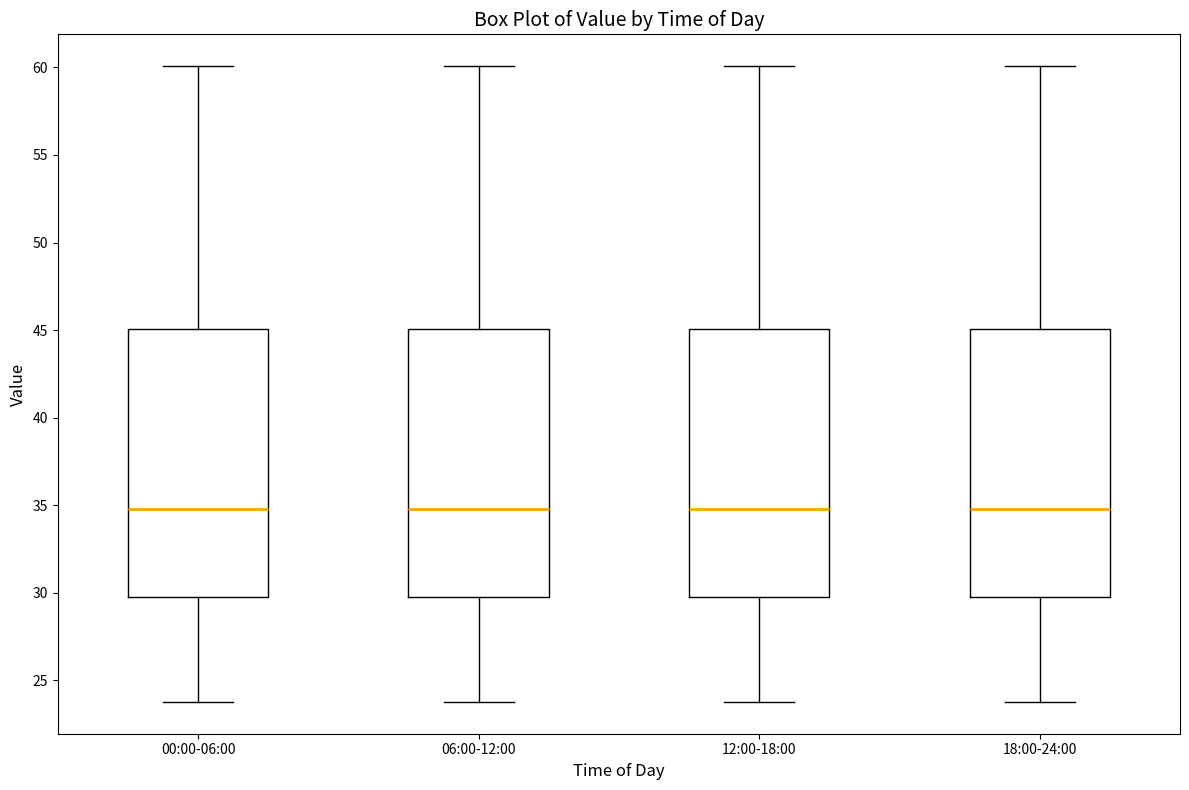

Reading left to right, read every box against the y-axis: the position of its median line, the range the box covers, and the ends of its whiskers. The values are not printed on the chart, so give them approximately, as read against the axis.

00:00-06:00: median 35.0, box 29.5 to 45.0, whiskers 24.0 to 60.0
06:00-12:00: median 35.0, box 29.5 to 45.0, whiskers 24.0 to 60.0
12:00-18:00: median 35.0, box 29.5 to 45.0, whiskers 24.0 to 60.0
18:00-24:00: median 35.0, box 29.5 to 45.0, whiskers 24.0 to 60.0